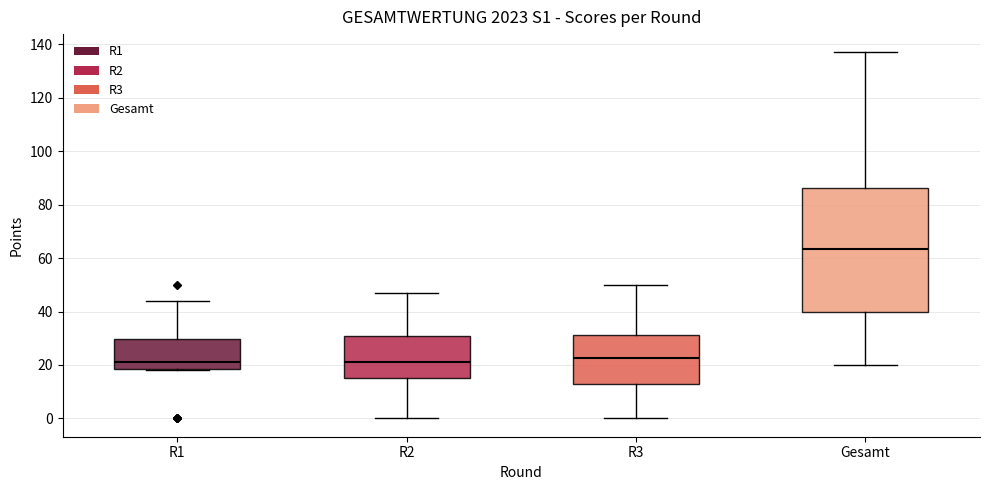

Comparing the boxes themselves (not the whiskers), which one is the tallest?

Gesamt